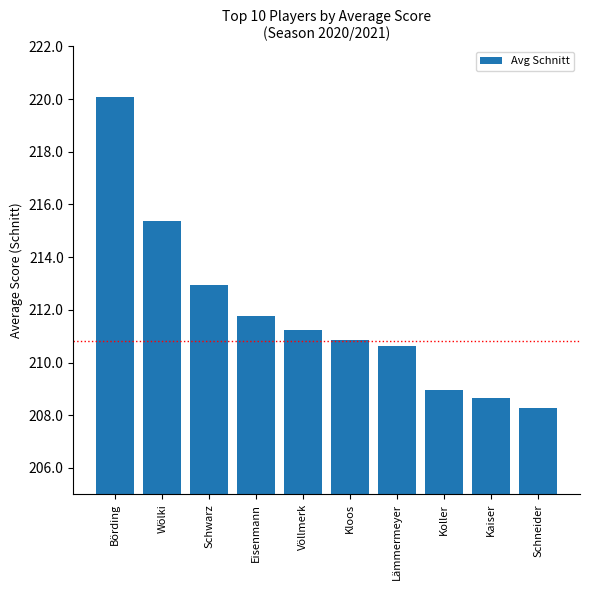

Does the chart contain stacked bars?

No